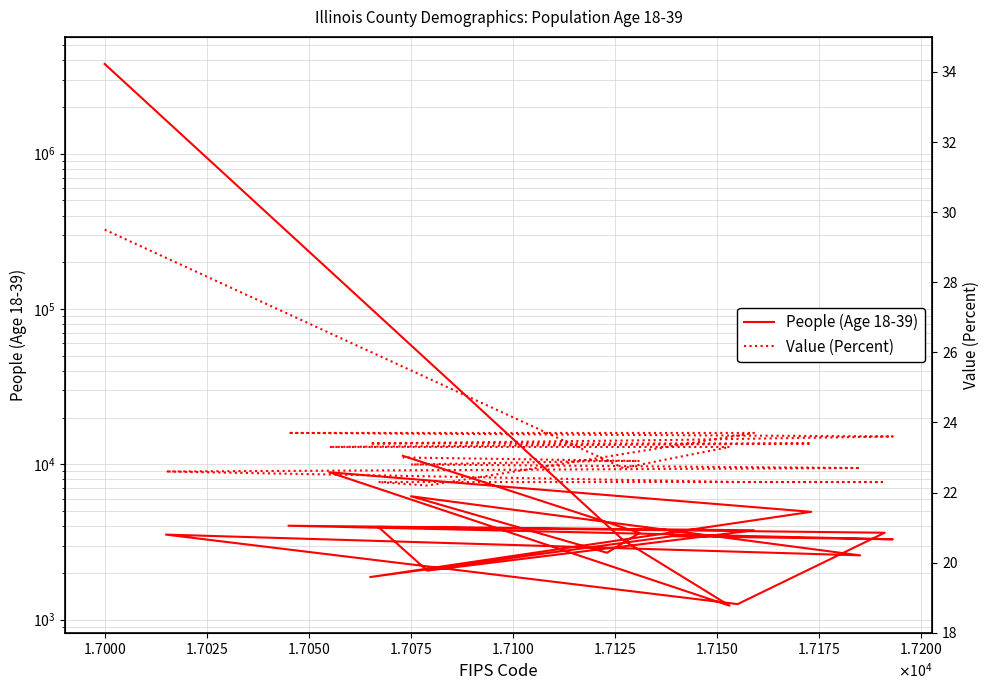

What are all the series names shown in the legend?

People (Age 18-39), Value (Percent)